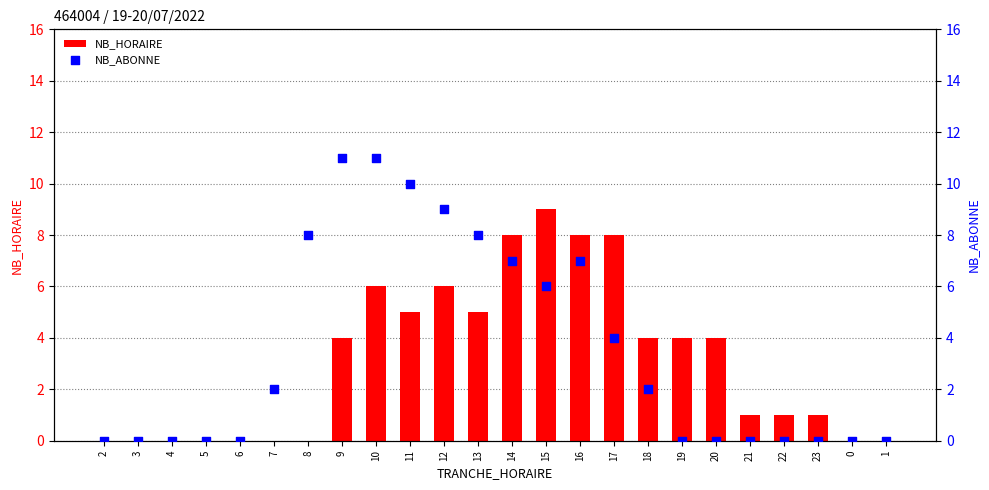

At how many categories does at least one series exceed 2?

13